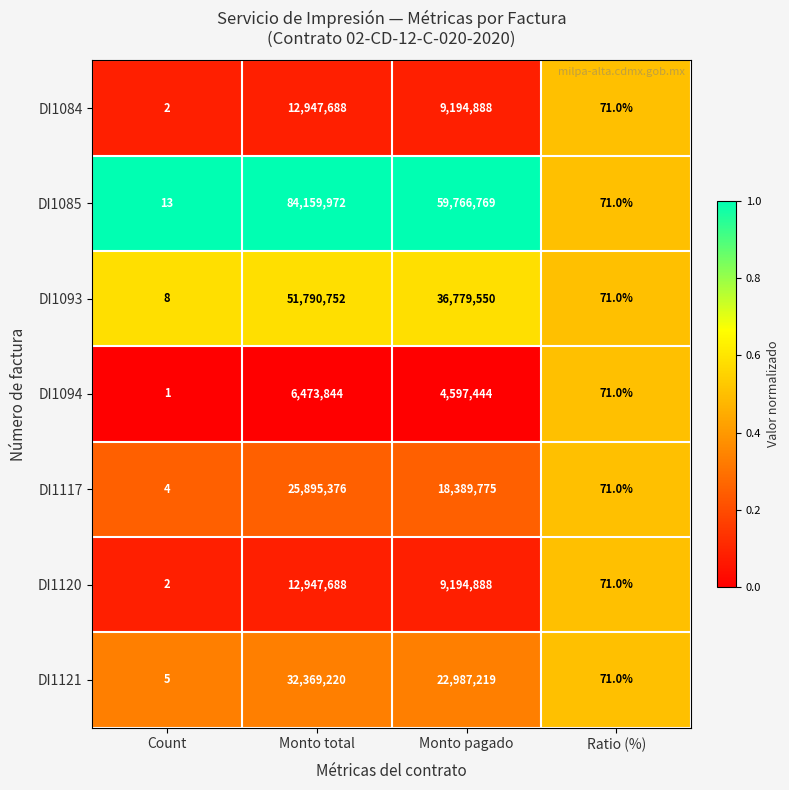

Which series changed the most between Monto total and Monto pagado?

DI1085